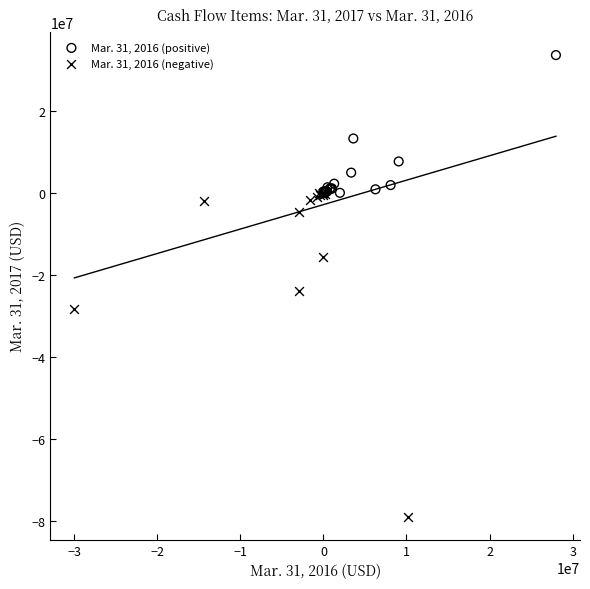

Which series has the widest spread of Y values?

Mar. 31, 2016 (negative)